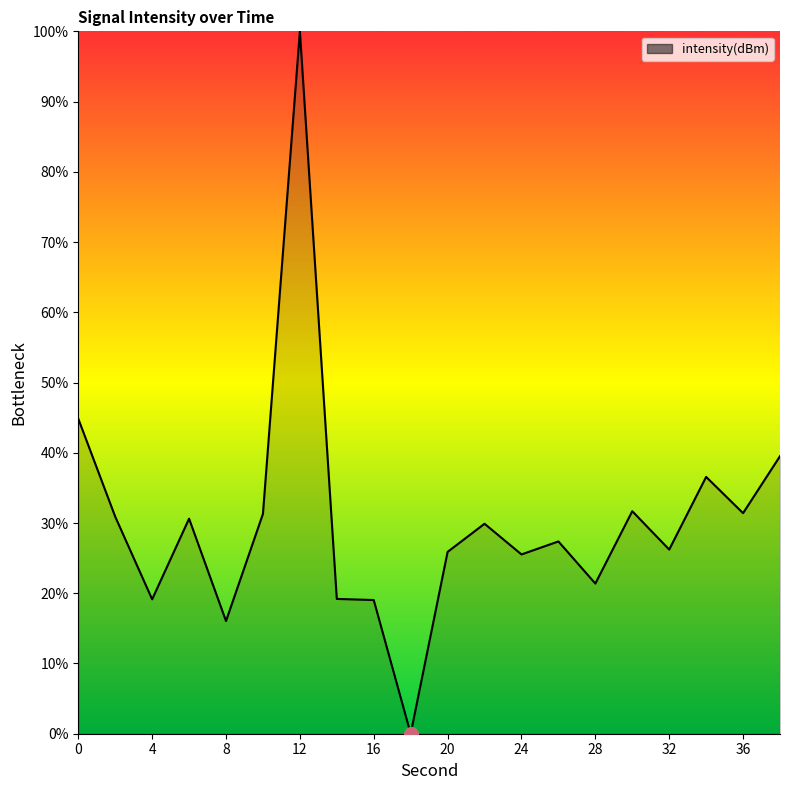

What is the difference between the maximum and minimum values?

100.0